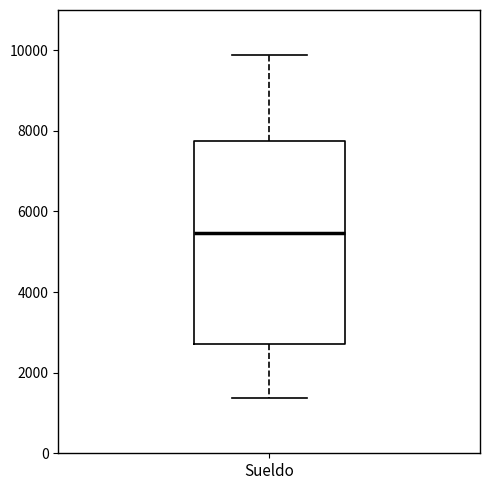

Transcribe this box plot: give where the median line is, the range the box spans, and where the two whiskers end, as read against the y-axis. The values are not printed on the chart, so give them approximately, as read against the axis.

median 5400, box 2800 to 7800, whiskers 1400 to 9800